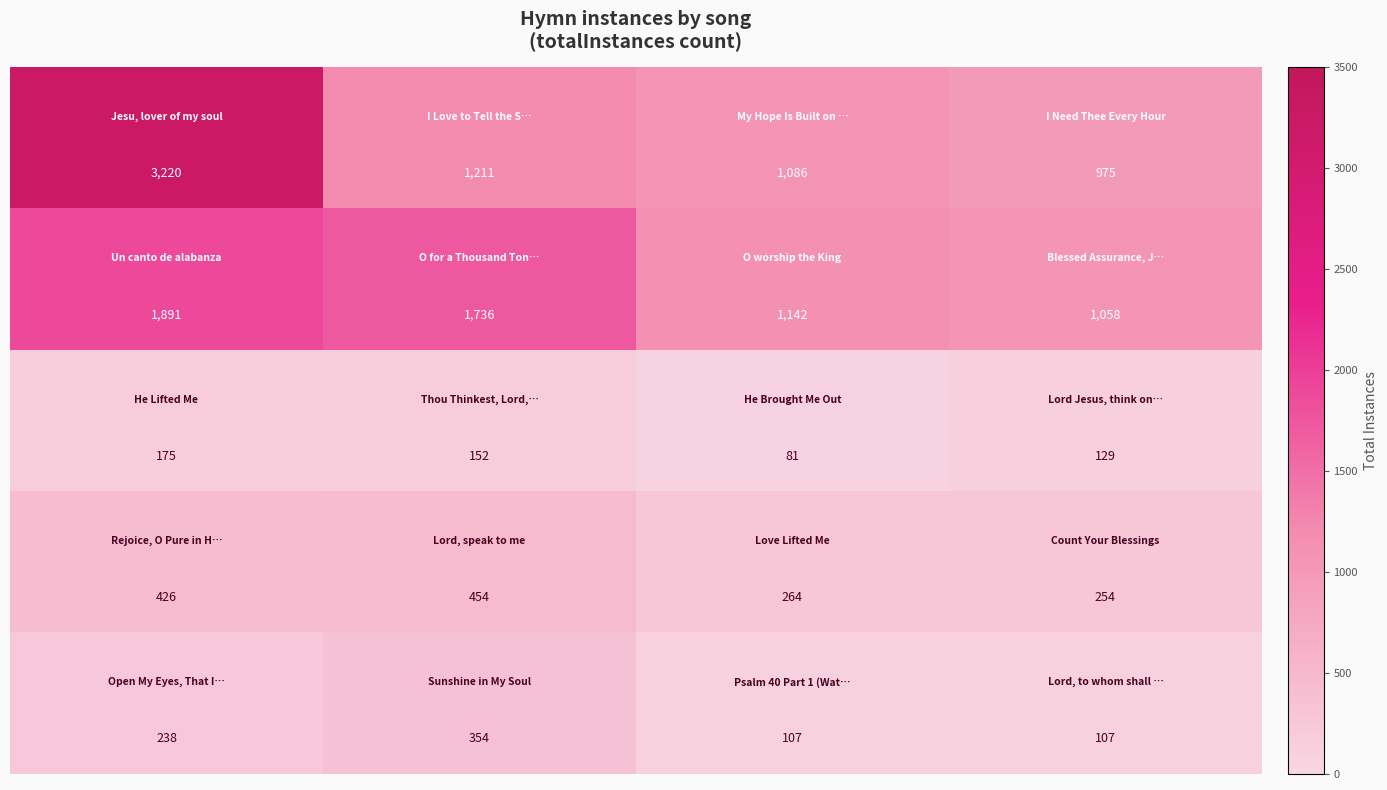

How many series are shown in this chart?

5